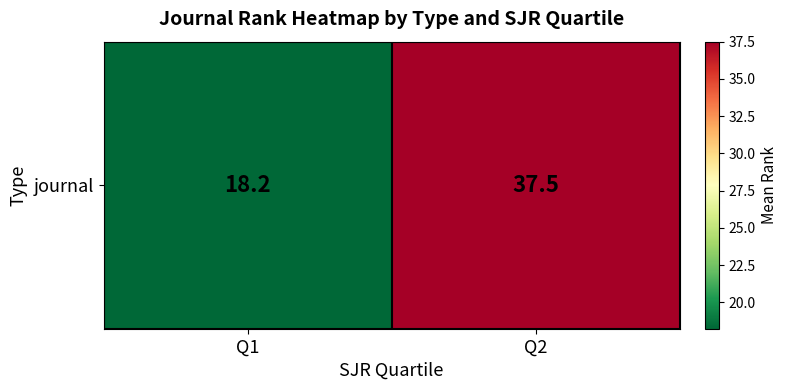

At which category does the chart reach its peak across all series?

Q2